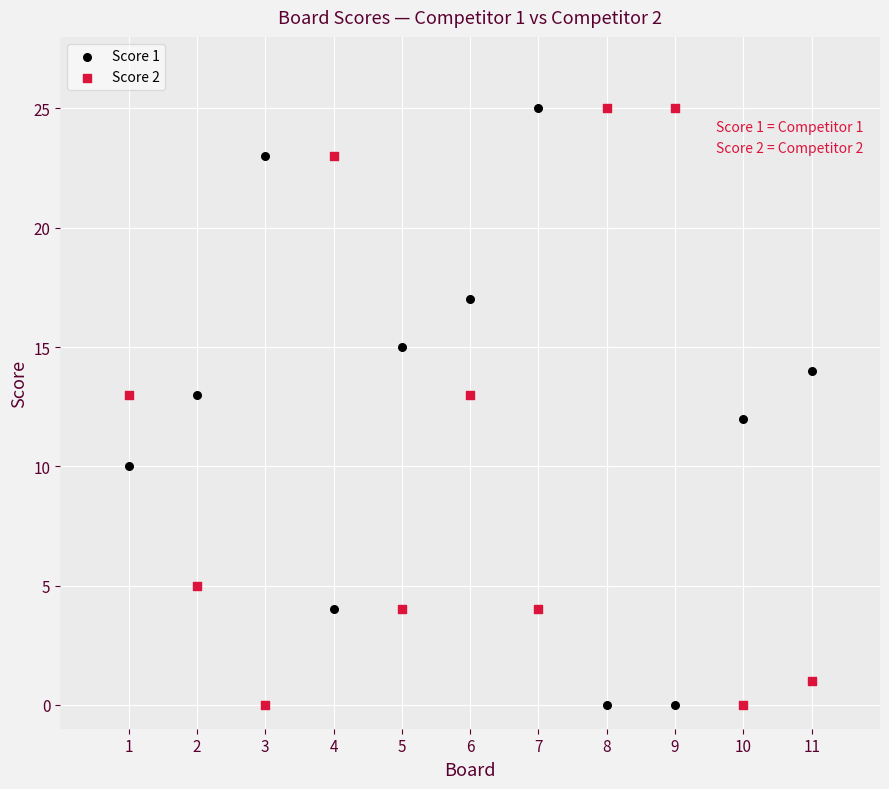

What is the X range (max minus min) for the scatter plot?

10